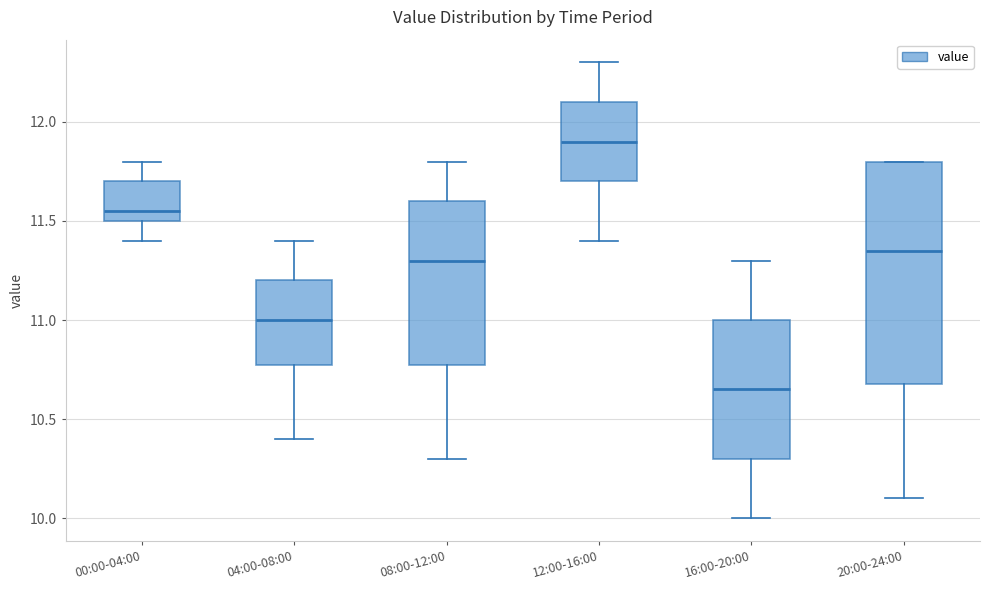

Reading left to right, read every box against the y-axis: the position of its median line, the range the box covers, and the ends of its whiskers. The values are not printed on the chart, so give them approximately, as read against the axis.

00:00-04:00: median 11.55, box 11.50 to 11.70, whiskers 11.40 to 11.80
04:00-08:00: median 11.00, box 10.80 to 11.20, whiskers 10.40 to 11.40
08:00-12:00: median 11.30, box 10.80 to 11.60, whiskers 10.30 to 11.80
12:00-16:00: median 11.90, box 11.70 to 12.10, whiskers 11.40 to 12.30
16:00-20:00: median 10.65, box 10.30 to 11.00, whiskers 10.00 to 11.30
20:00-24:00: median 11.35, box 10.70 to 11.80, whiskers 10.10 to 11.80